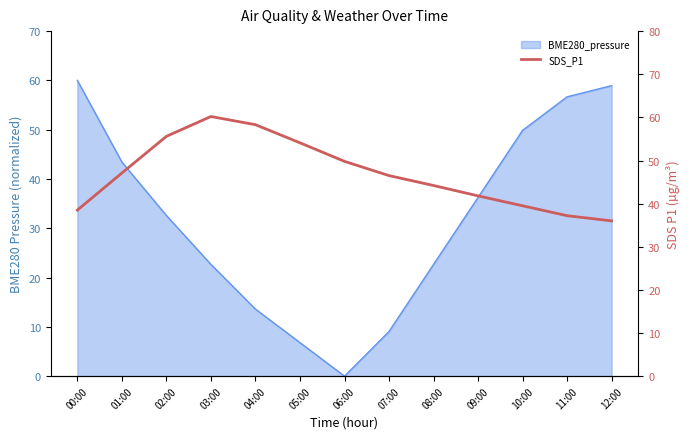

What is the label of the 12th point from the left?

11:00